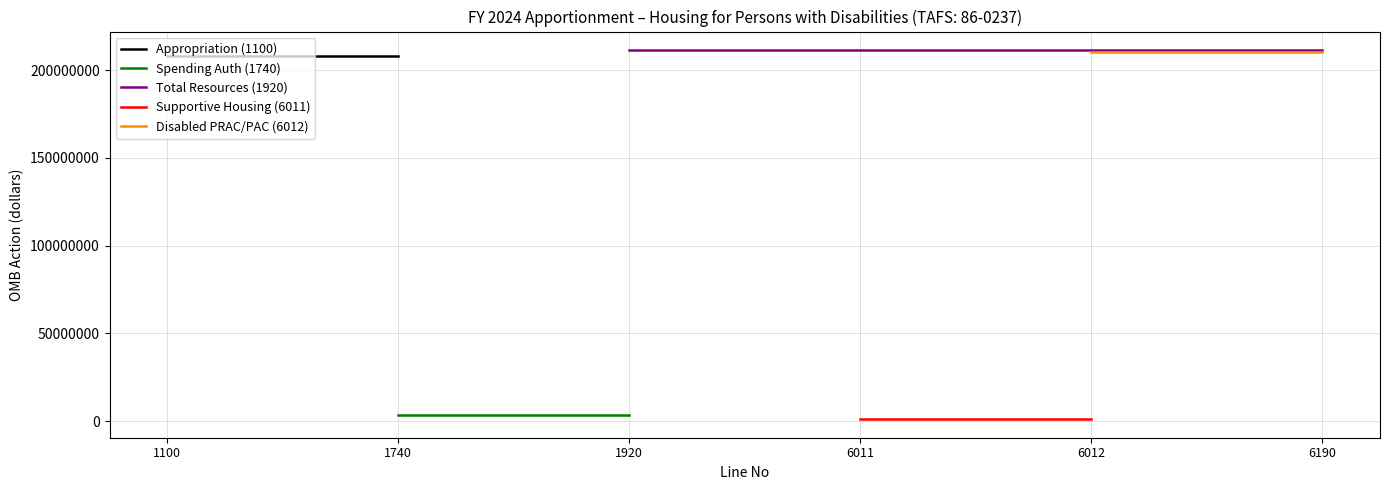

What is the value of the Appropriation (1100) point at the 1st from the left?

208000000